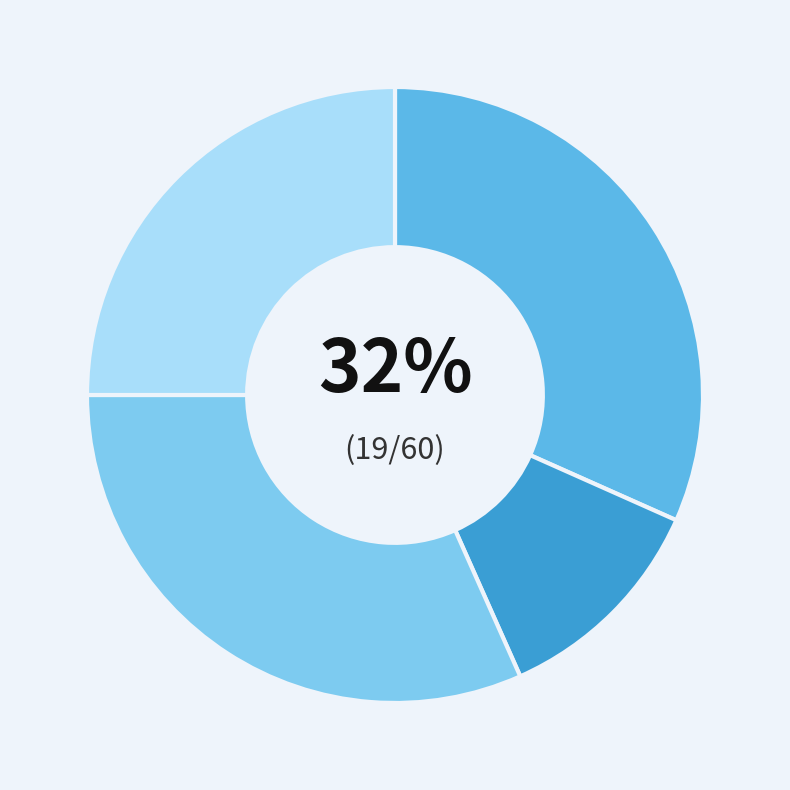

To the nearest percent, what is the difference between the largest and smallest slice percentages?

20%